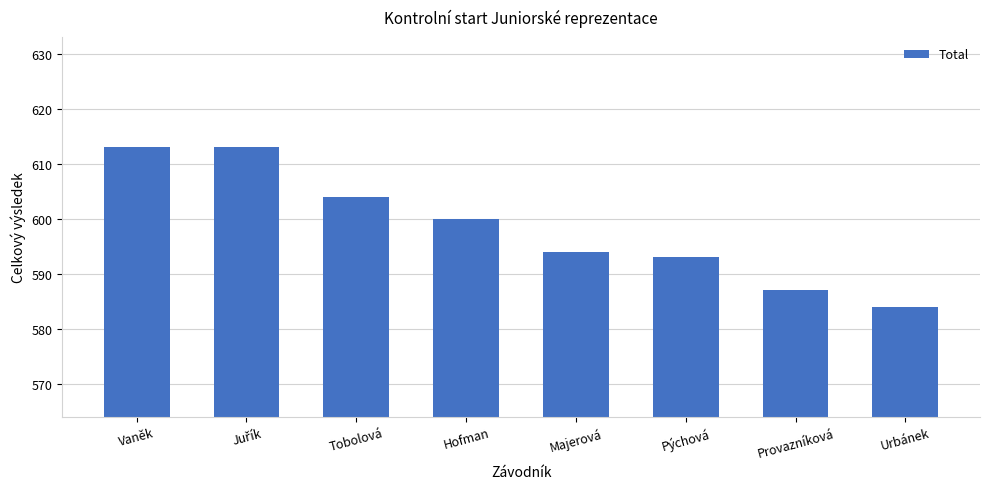

What is the minimum value shown in the chart?

584